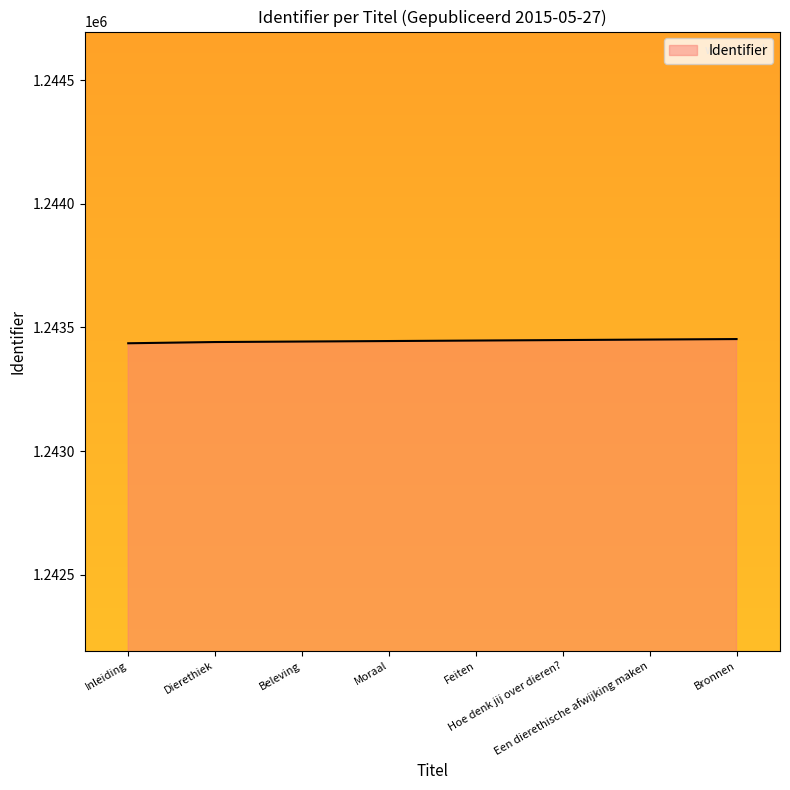

How many values are below 1243447?

4